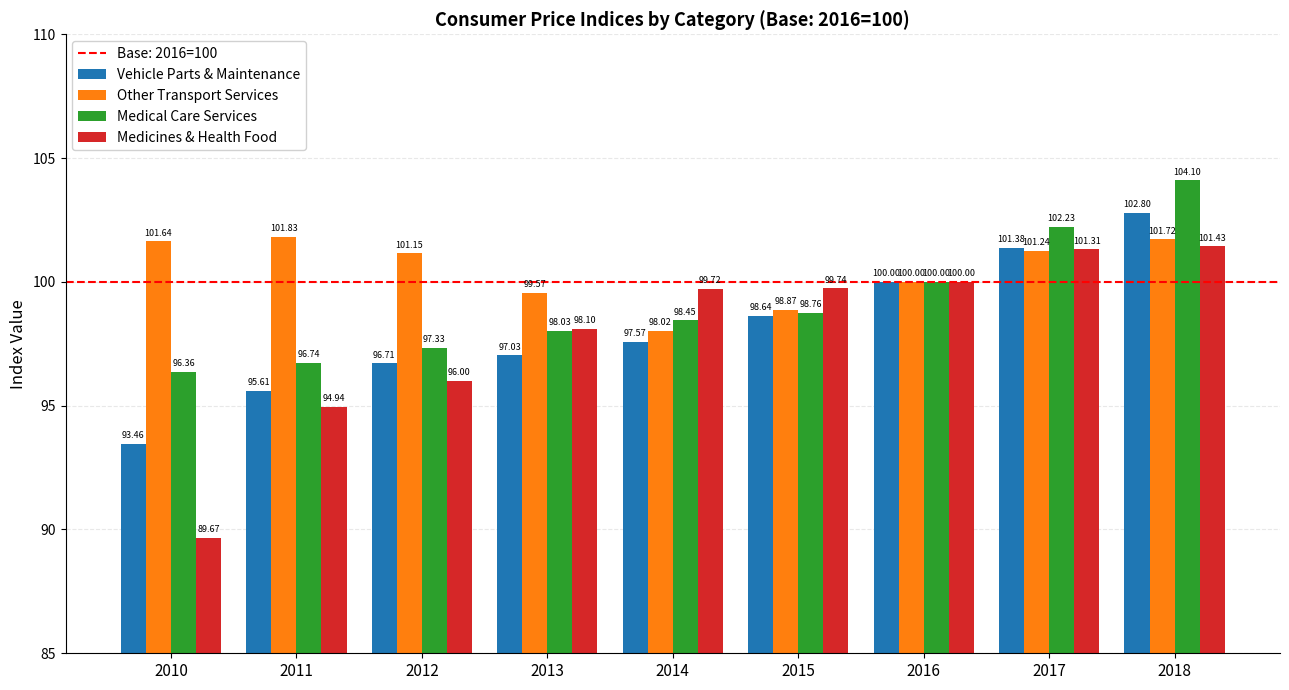

At 2012, list the series in order from largest to smallest.

Other Transport Services, Medical Care Services, Vehicle Parts & Maintenance, Medicines & Health Food